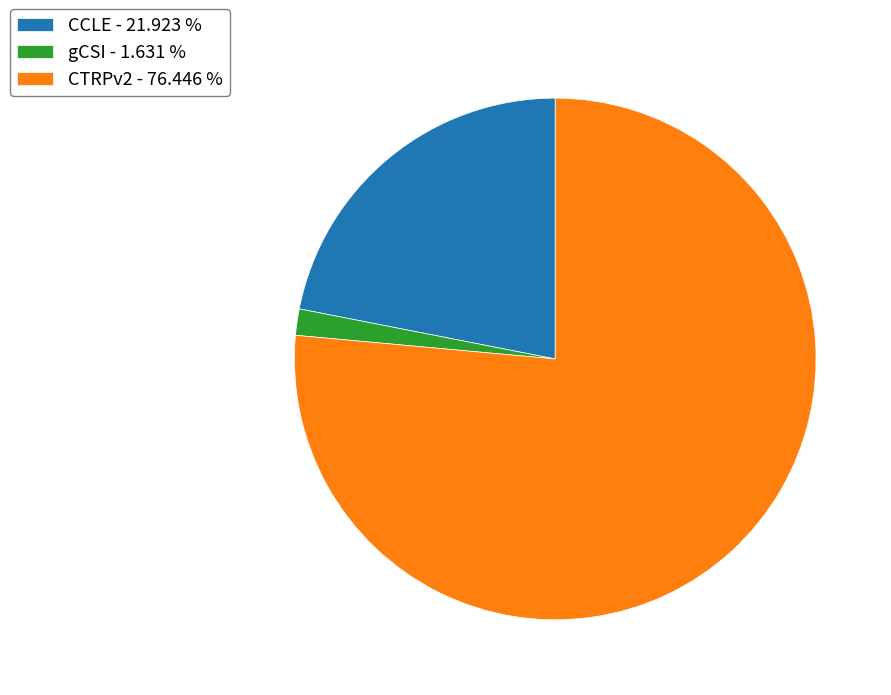

Approximately how many times larger is the value at CTRPv2 - 76.446 % compared to CCLE - 21.923 %?

3.5